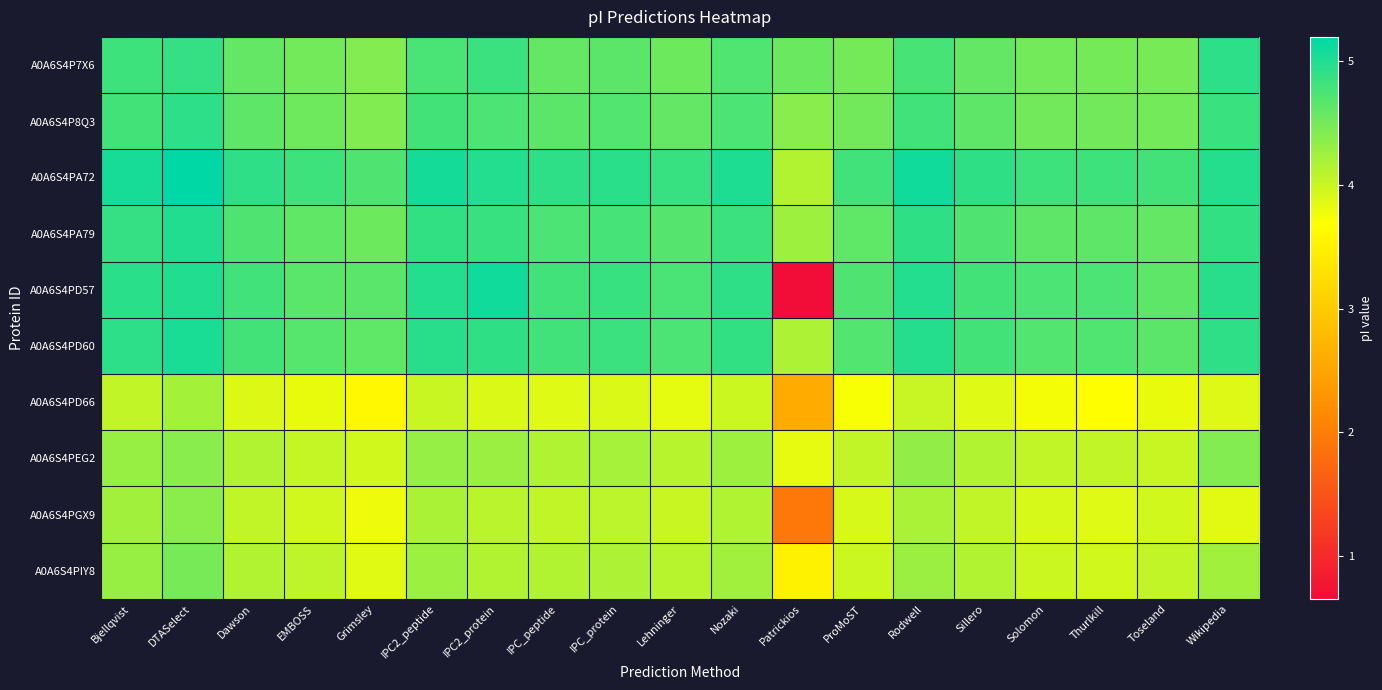

At which category is the sum across all series the highest?

DTASelect